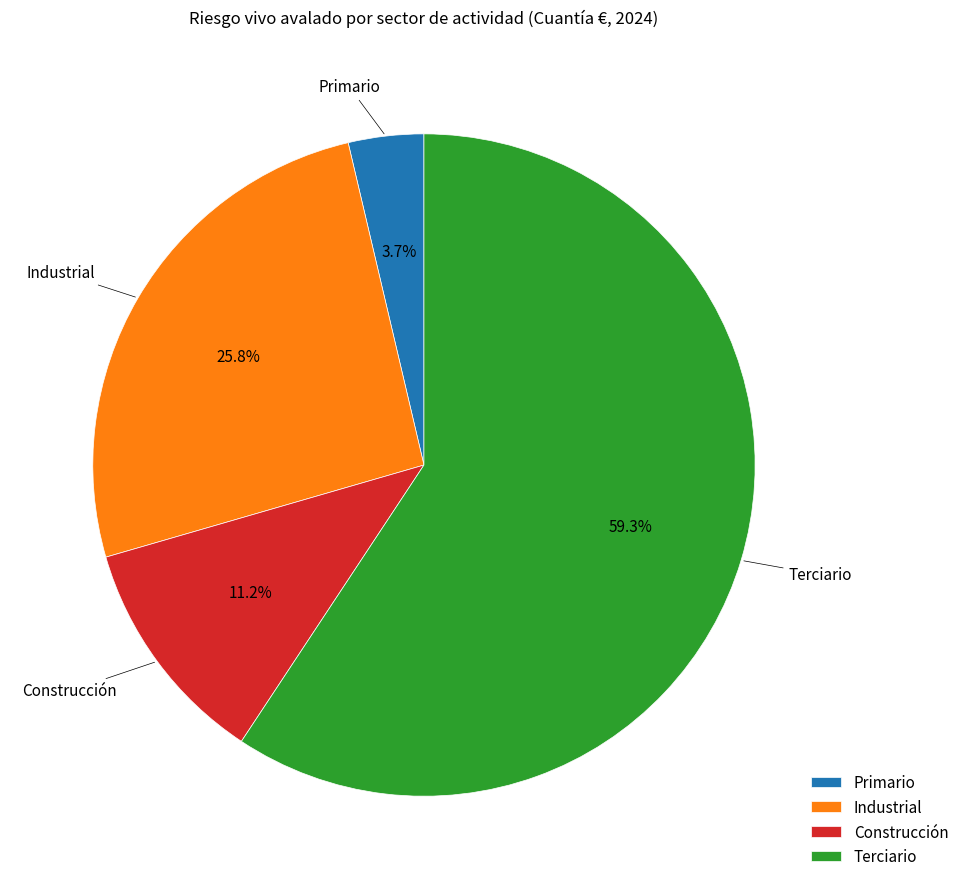

What is the largest slice in the pie chart?

Terciario